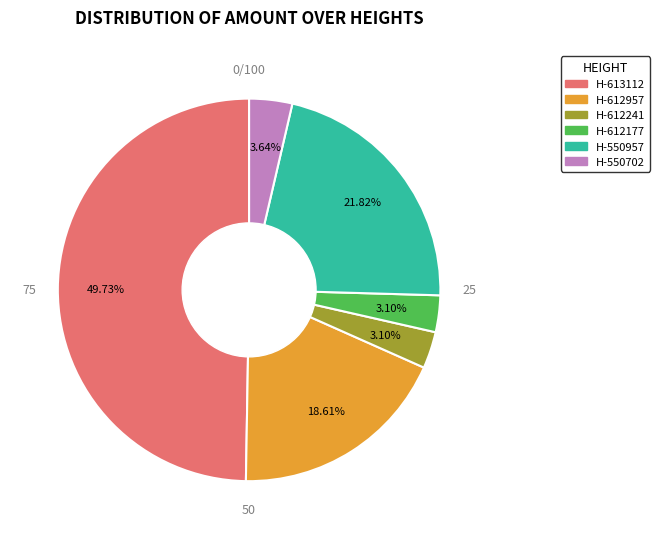

Which has a higher value, H-550957 or H-612957?

H-550957